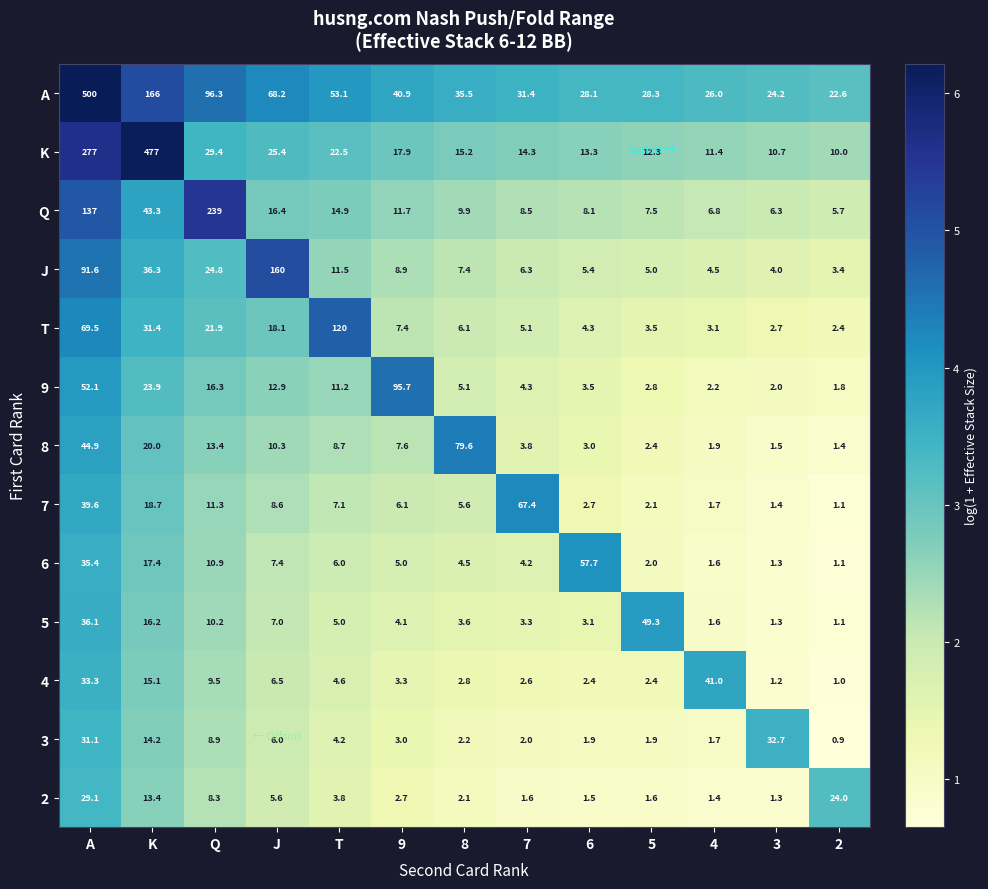

What is the difference between the 4 values at J and 2?

5.5